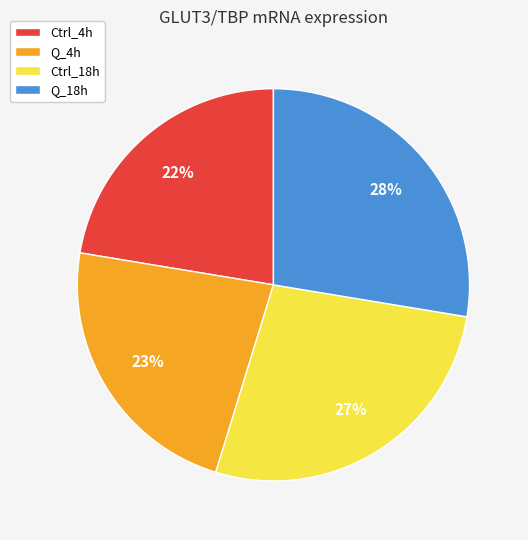

What is the ratio of the value at Q_4h to the value at Ctrl_4h?

1.0